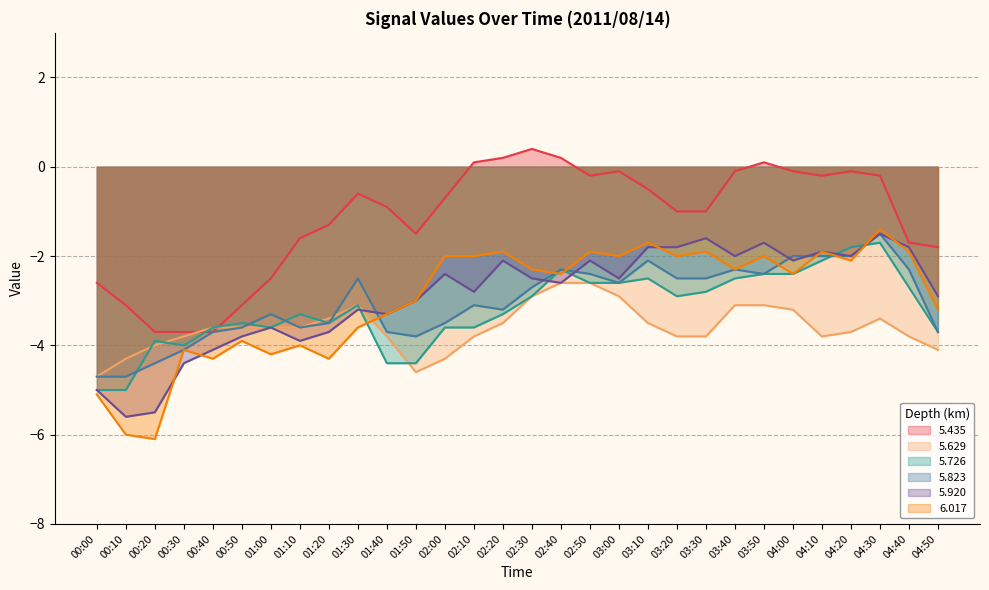

How many interior local valleys does the 5.629 series have?

2